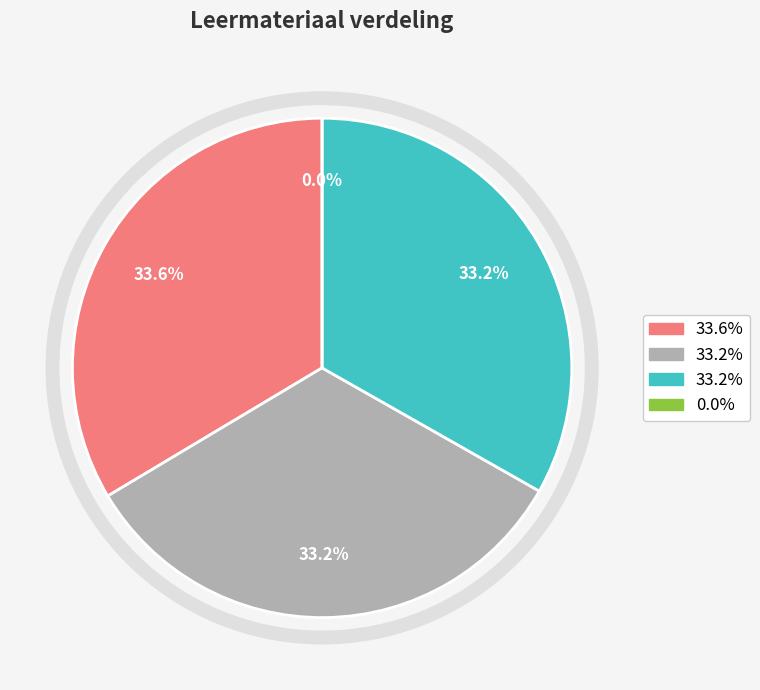

Is there a majority slice in this chart?

No